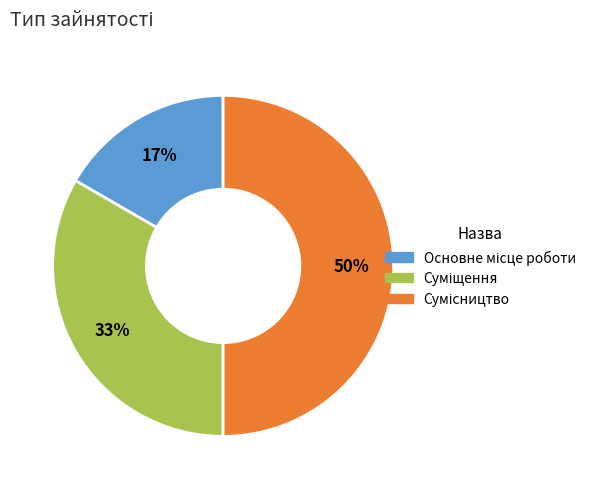

To the nearest percent, what is the average slice percentage?

33%